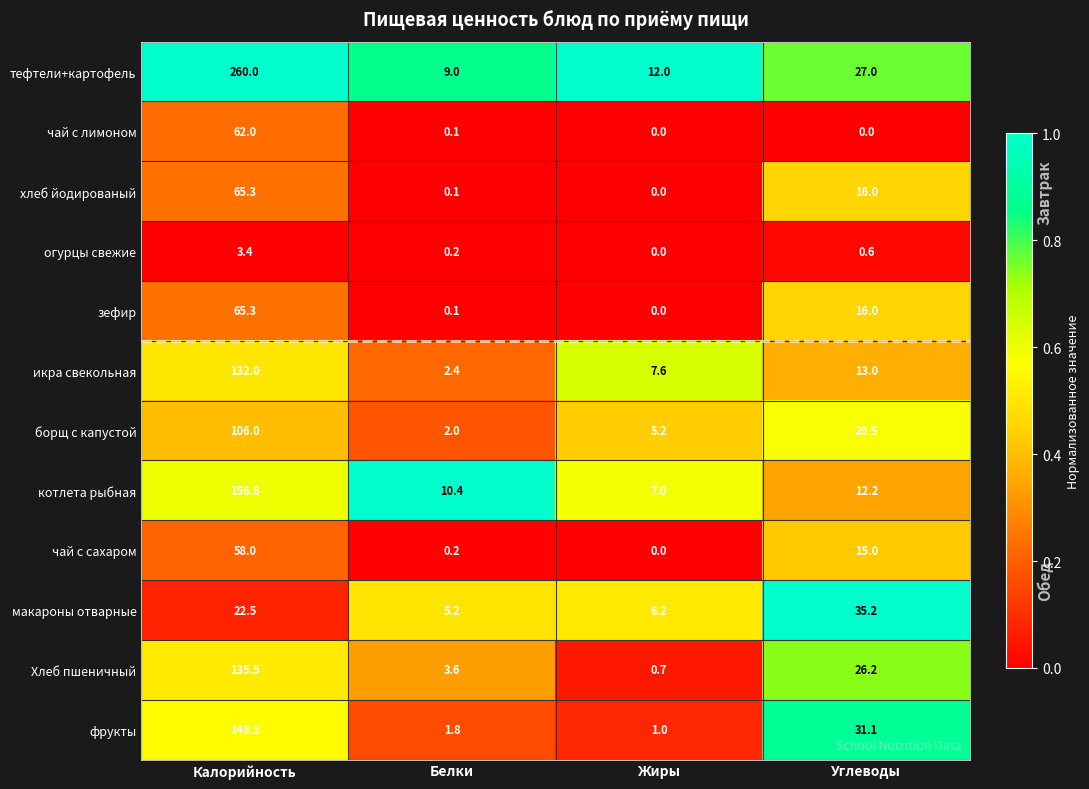

The value of Хлеб пшеничный at Калорийность is 135.5. True or false?

True